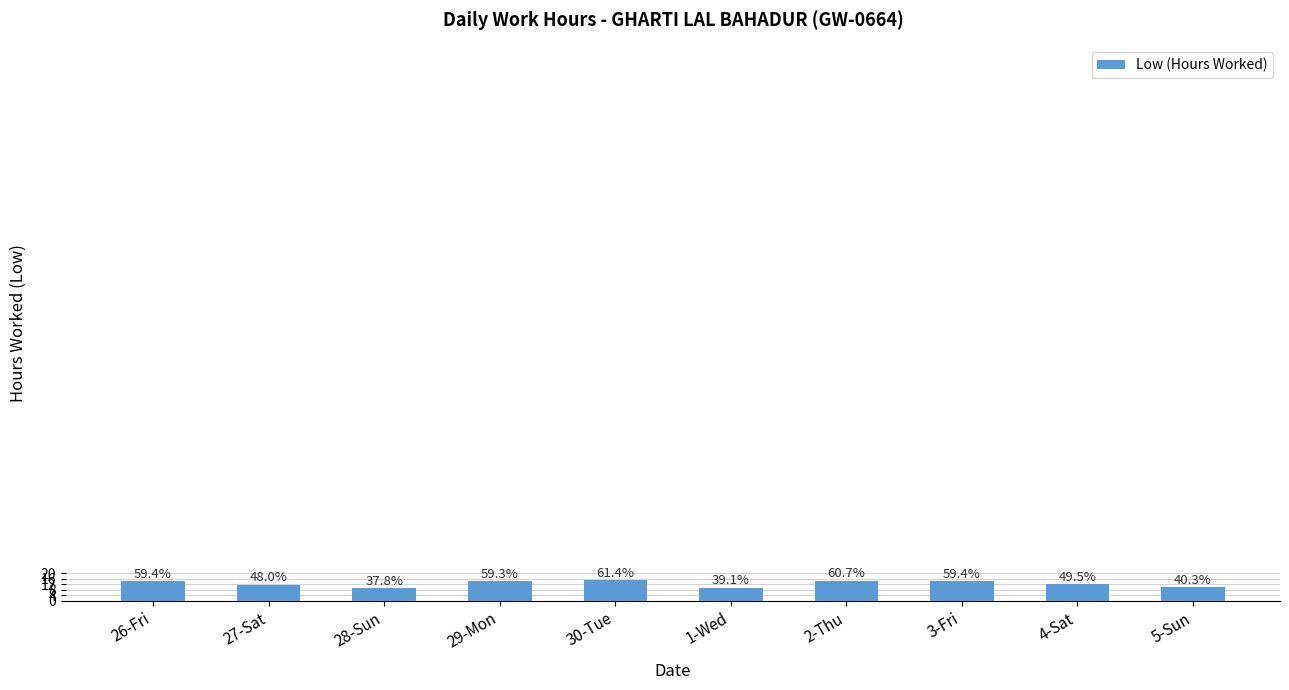

Are the bars grouped side by side (vs. stacked)?

No